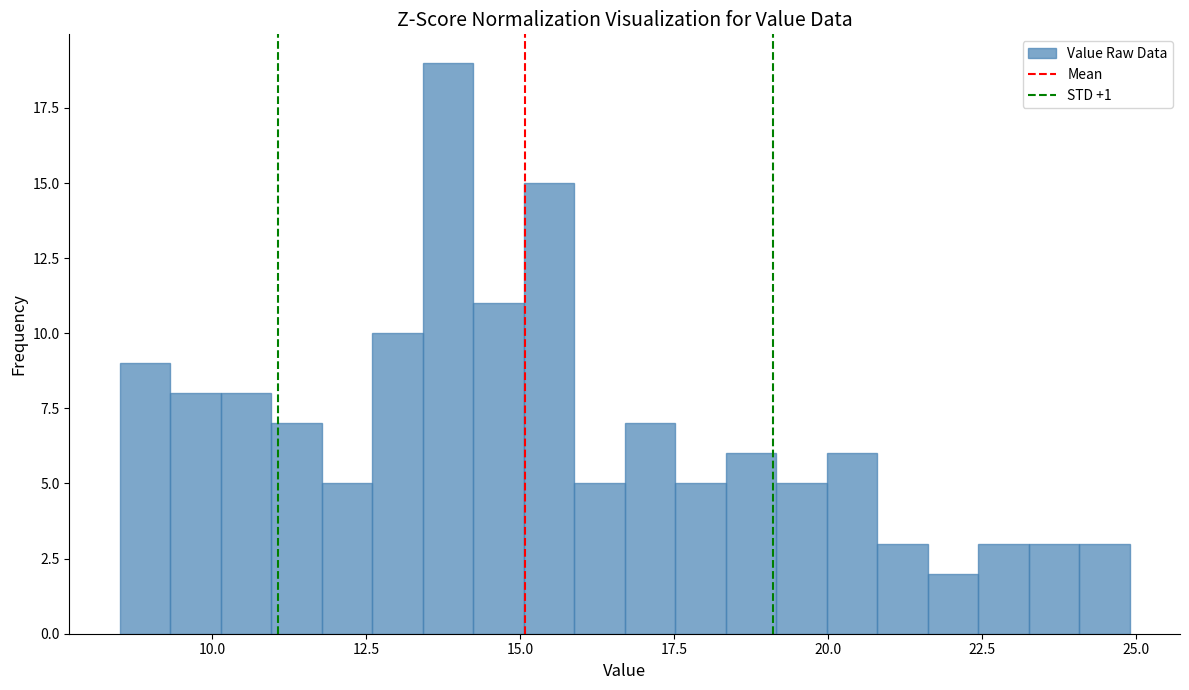

Around what value on the x-axis is the tallest bar? Give the approximate position of its centre, as read against the axis.

14.0